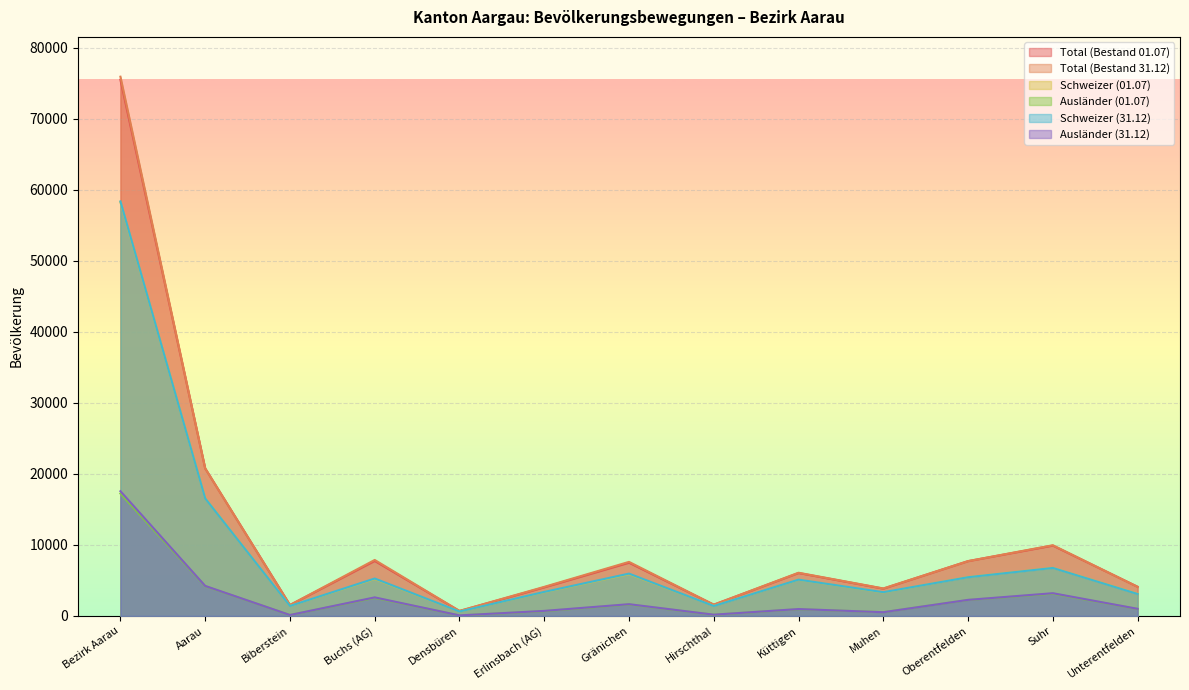

The Ausländer (01.07) series shows 1023 at Erlinsbach (AG). True or false?

False